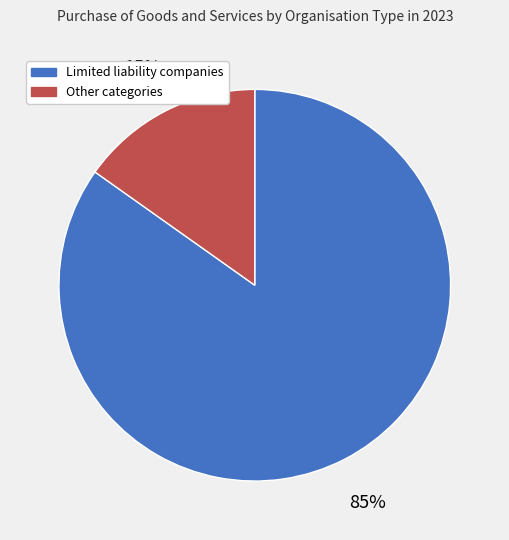

What is the majority slice?

Limited liability companies